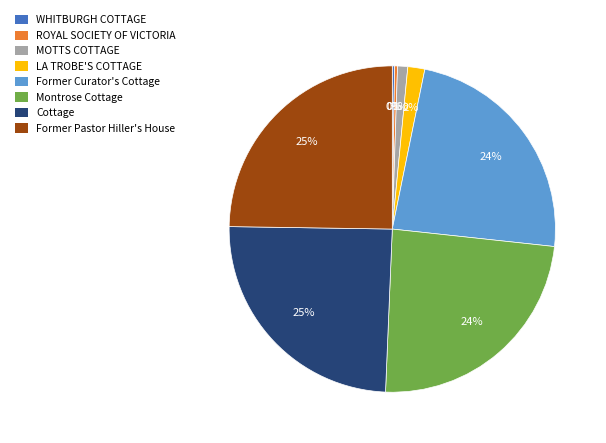

To the nearest percent, what is the combined percentage of ROYAL SOCIETY OF VICTORIA and Former Pastor Hiller's House?

25%